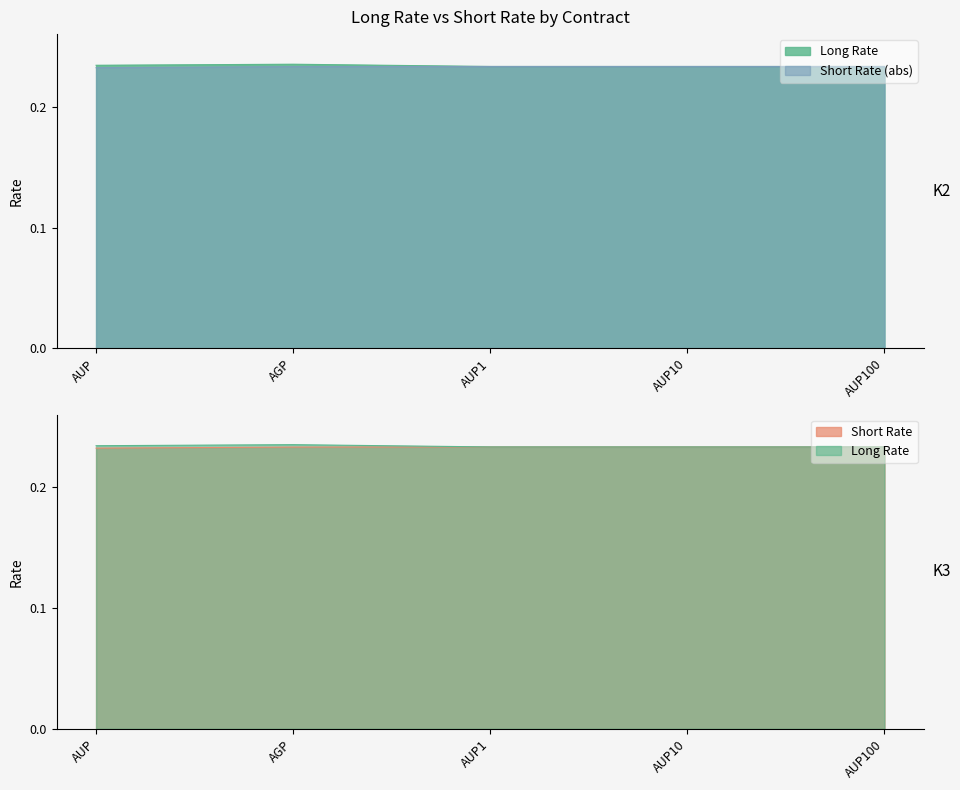

What is the value of the Long Rate point at the 2nd from the left?

0.2